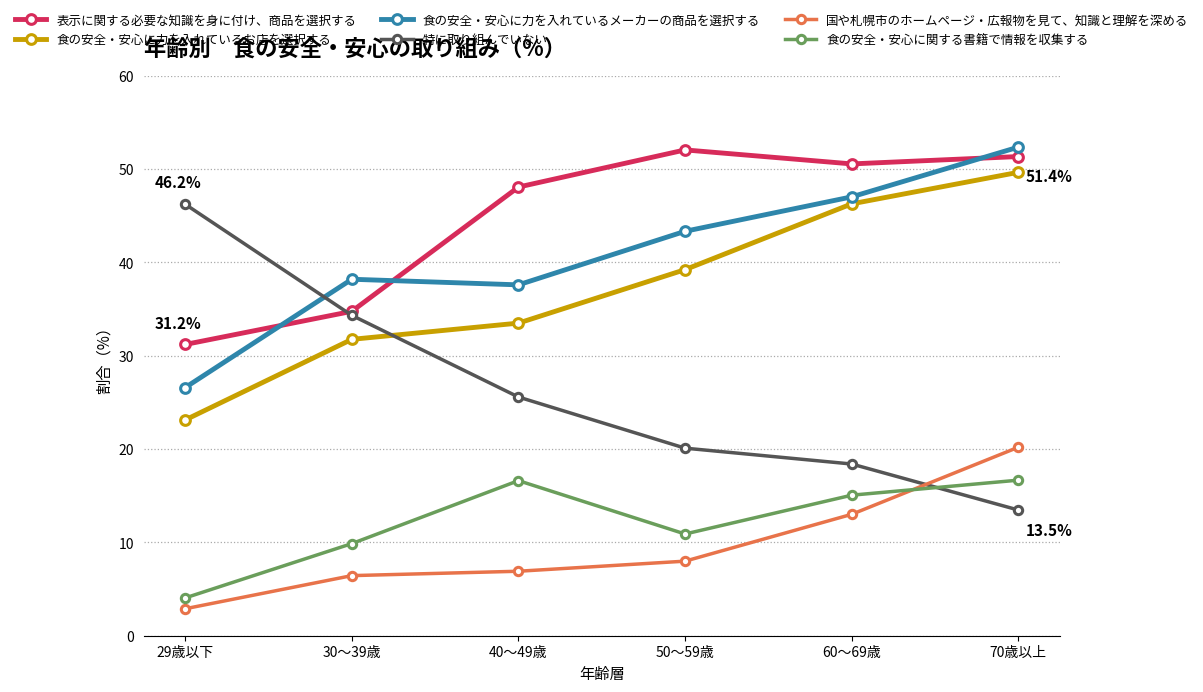

In 食の安全・安心に関する書籍で情報を収集する, how many points are higher than both neighbors (excluding endpoints)?

1